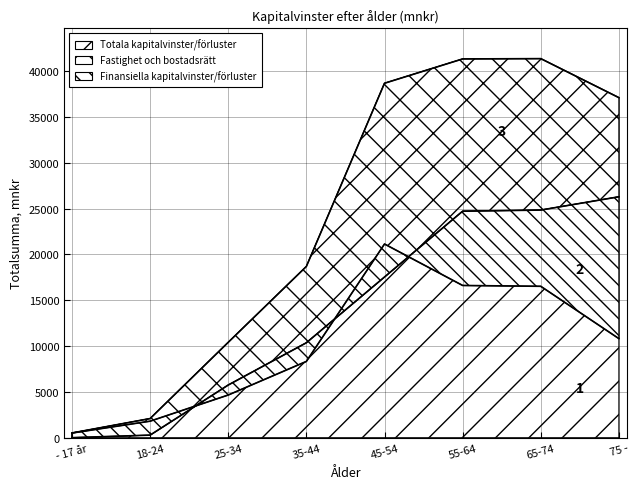

Reading right to left, extract all data points from this chart.

Totala kapitalvinster/förluster: 37114.3	41373.6	41340.4	38686.1	18693.1	10414.3	2092.9	520.3
Fastighet och bostadsrätt: 26296.7	24846.5	24722.4	17543.9	10363.9	5752.1	286.0	8.1
Finansiella kapitalvinster/förluster: 10817.6	16527.1	16618.0	21142.2	8329.2	4662.2	1806.8	512.2